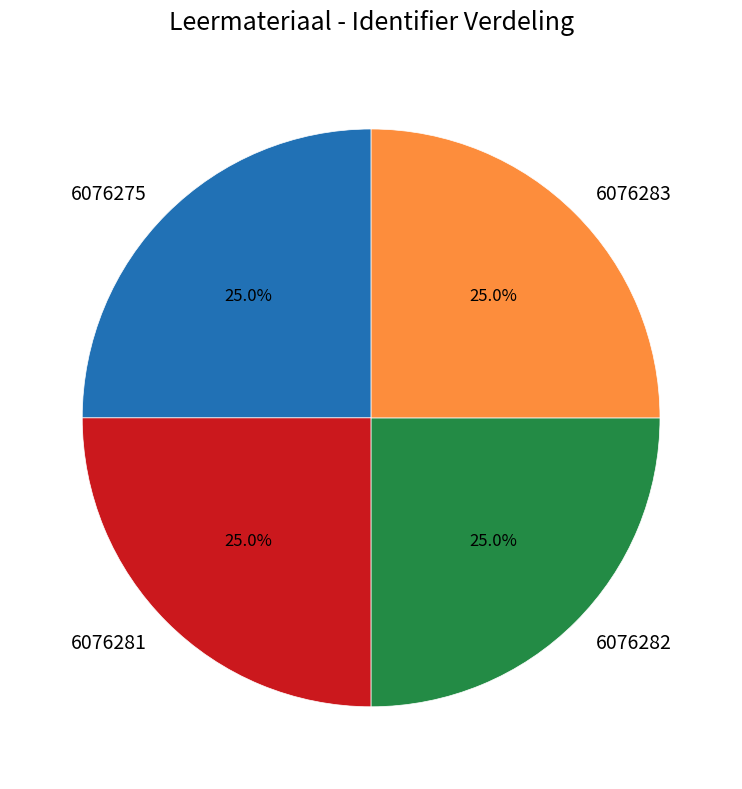

To the nearest percent, what portion does 6076282 represent?

25%